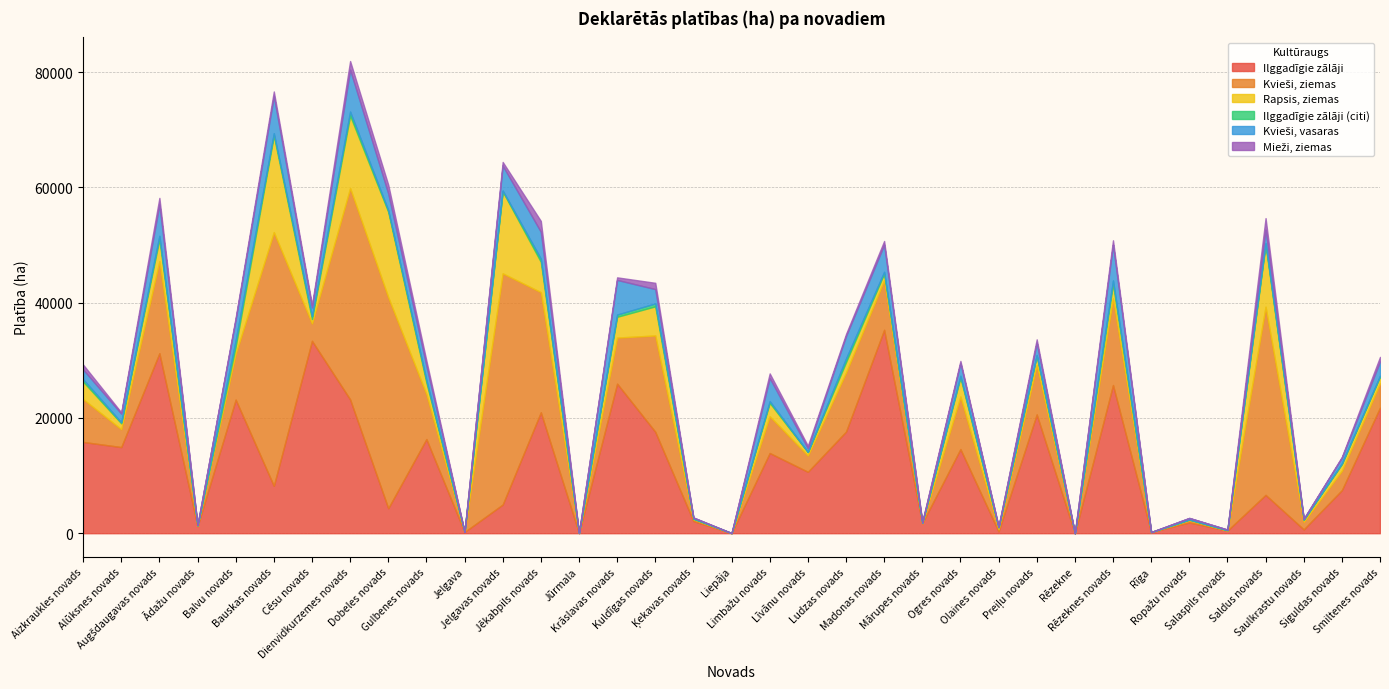

Which label corresponds to the smallest value in the chart?

Rēzekne